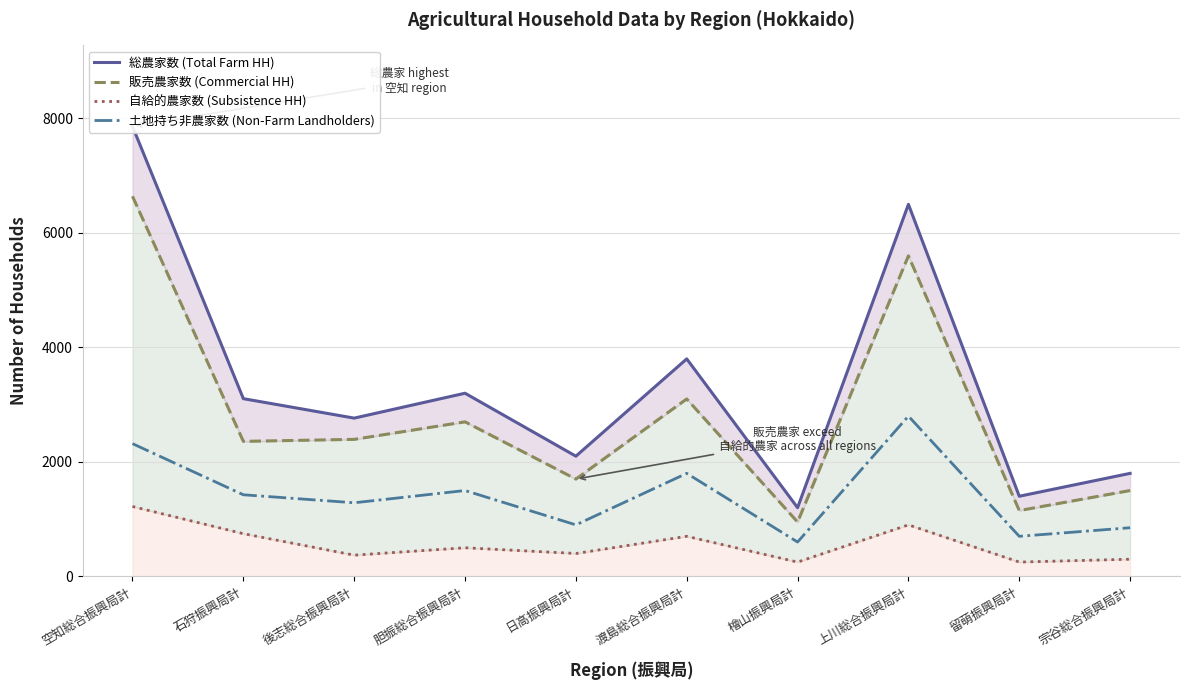

Which series changed the most between 渡島総合振興局計 and 上川総合振興局計?

総農家数 (Total Farm HH)